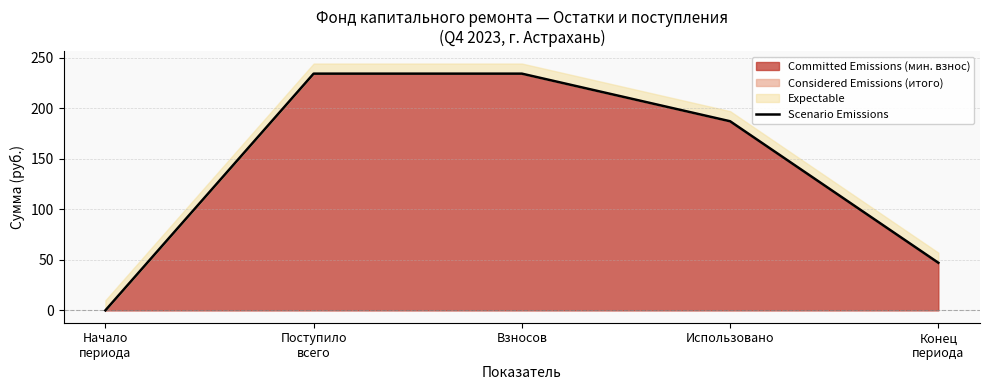

Where is the data nearest to the value 117?

Конец
периода